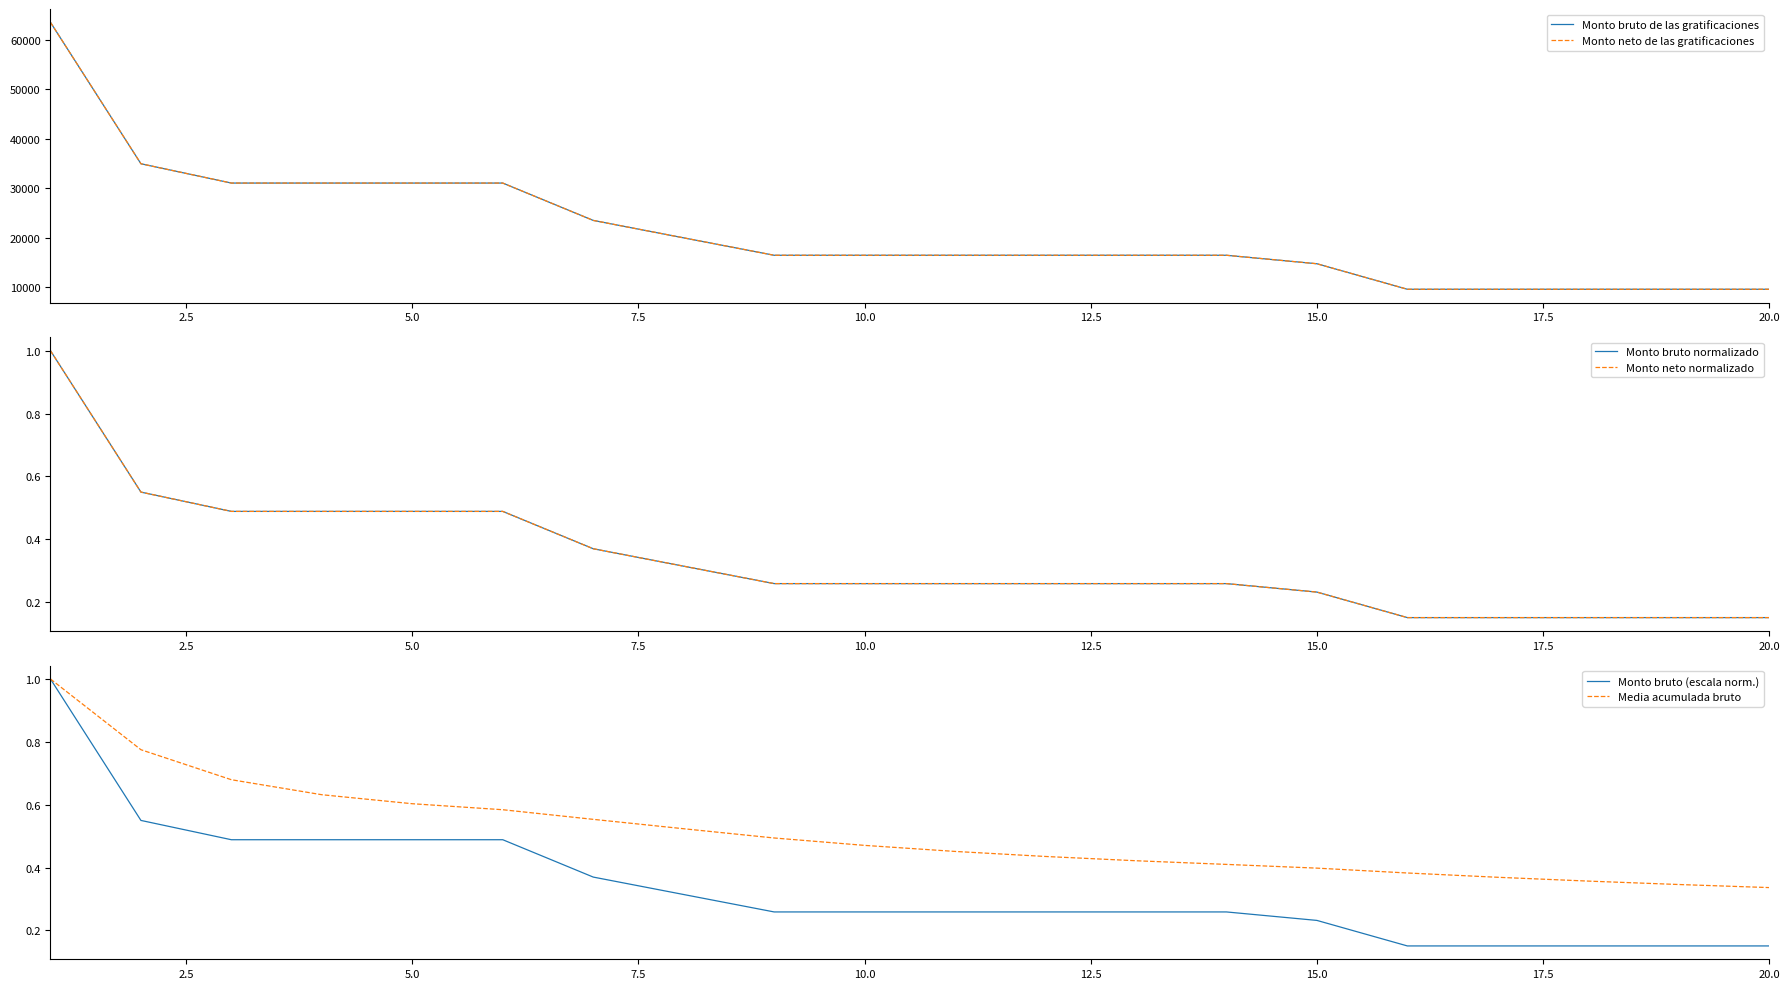

List the series in order of their peak value, lowest first.

Monto bruto normalizado, Monto neto normalizado, Monto bruto (escala norm.), Media acumulada bruto, Monto bruto de las gratificaciones, Monto neto de las gratificaciones